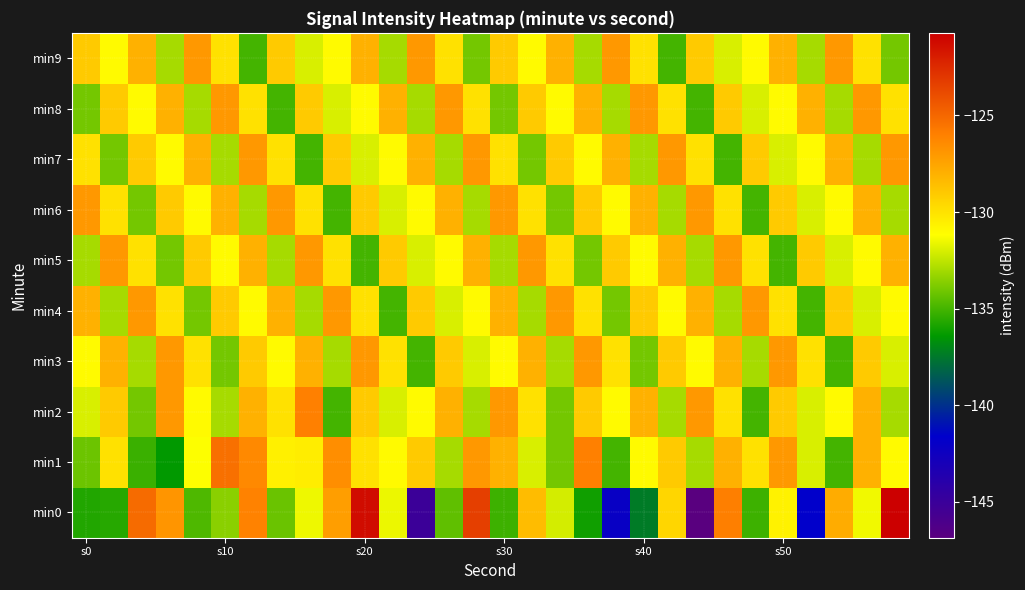

Reading right to left, extract all data points from this chart.

min0: -120.7	-131.5	-127.8	-141.7	-130.7	-135.1	-126.0	-146.9	-129.5	-137.4	-142.2	-136.1	-132.1	-128.5	-135.2	-123.4	-134.4	-145.1	-131.6	-121.3	-127.2	-131.5	-134.2	-126.1	-133.6	-134.8	-126.9	-125.1	-135.6	-135.7
min1: -131.0	-128.0	-135.0	-132.0	-127.0	-130.0	-128.0	-133.0	-129.0	-131.0	-135.0	-126.0	-134.0	-132.0	-128.0	-127.0	-133.0	-129.0	-131.0	-130.0	-126.6	-130.4	-130.6	-126.4	-125.3	-131.2	-136.3	-135.2	-130.0	-134.2
min2: -133.0	-128.0	-131.0	-132.0	-129.0	-135.0	-130.0	-127.0	-133.0	-128.0	-131.0	-129.0	-134.0	-130.0	-127.0	-133.0	-128.0	-131.0	-132.0	-129.0	-135.0	-126.0	-130.0	-128.0	-133.0	-131.0	-127.0	-134.0	-129.0	-132.0
min3: -132.0	-129.0	-135.0	-130.0	-127.0	-133.0	-128.0	-131.0	-129.0	-134.0	-130.0	-127.0	-133.0	-128.0	-131.0	-132.0	-129.0	-135.0	-130.0	-127.0	-133.0	-128.0	-131.0	-129.0	-134.0	-130.0	-127.0	-133.0	-128.0	-131.0
min4: -131.0	-132.0	-129.0	-135.0	-130.0	-127.0	-133.0	-128.0	-131.0	-129.0	-134.0	-130.0	-127.0	-133.0	-128.0	-131.0	-132.0	-129.0	-135.0	-130.0	-127.0	-133.0	-128.0	-131.0	-129.0	-134.0	-130.0	-127.0	-133.0	-128.0
min5: -128.0	-131.0	-132.0	-129.0	-135.0	-130.0	-127.0	-133.0	-128.0	-131.0	-129.0	-134.0	-130.0	-127.0	-133.0	-128.0	-131.0	-132.0	-129.0	-135.0	-130.0	-127.0	-133.0	-128.0	-131.0	-129.0	-134.0	-130.0	-127.0	-133.0
min6: -133.0	-128.0	-131.0	-132.0	-129.0	-135.0	-130.0	-127.0	-133.0	-128.0	-131.0	-129.0	-134.0	-130.0	-127.0	-133.0	-128.0	-131.0	-132.0	-129.0	-135.0	-130.0	-127.0	-133.0	-128.0	-131.0	-129.0	-134.0	-130.0	-127.0
min7: -127.0	-133.0	-128.0	-131.0	-132.0	-129.0	-135.0	-130.0	-127.0	-133.0	-128.0	-131.0	-129.0	-134.0	-130.0	-127.0	-133.0	-128.0	-131.0	-132.0	-129.0	-135.0	-130.0	-127.0	-133.0	-128.0	-131.0	-129.0	-134.0	-130.0
min8: -130.0	-127.0	-133.0	-128.0	-131.0	-132.0	-129.0	-135.0	-130.0	-127.0	-133.0	-128.0	-131.0	-129.0	-134.0	-130.0	-127.0	-133.0	-128.0	-131.0	-132.0	-129.0	-135.0	-130.0	-127.0	-133.0	-128.0	-131.0	-129.0	-134.0
min9: -134.0	-130.0	-127.0	-133.0	-128.0	-131.0	-132.0	-129.0	-135.0	-130.0	-127.0	-133.0	-128.0	-131.0	-129.0	-134.0	-130.0	-127.0	-133.0	-128.0	-131.0	-132.0	-129.0	-135.0	-130.0	-127.0	-133.0	-128.0	-131.0	-129.0